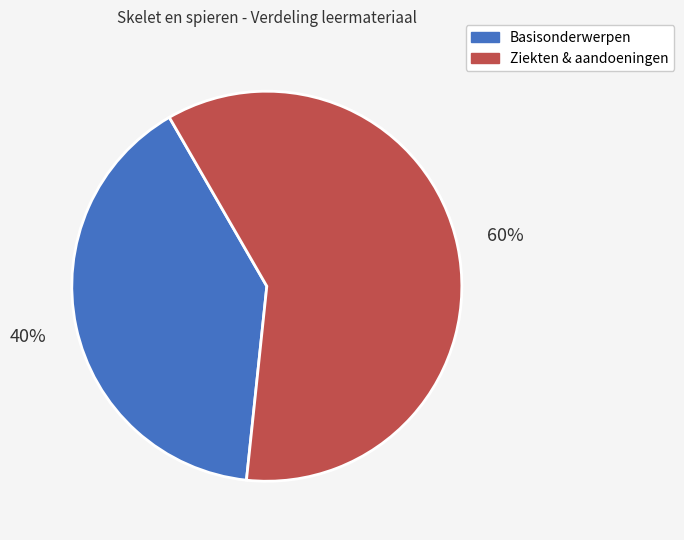

How many segments does this pie chart have?

2